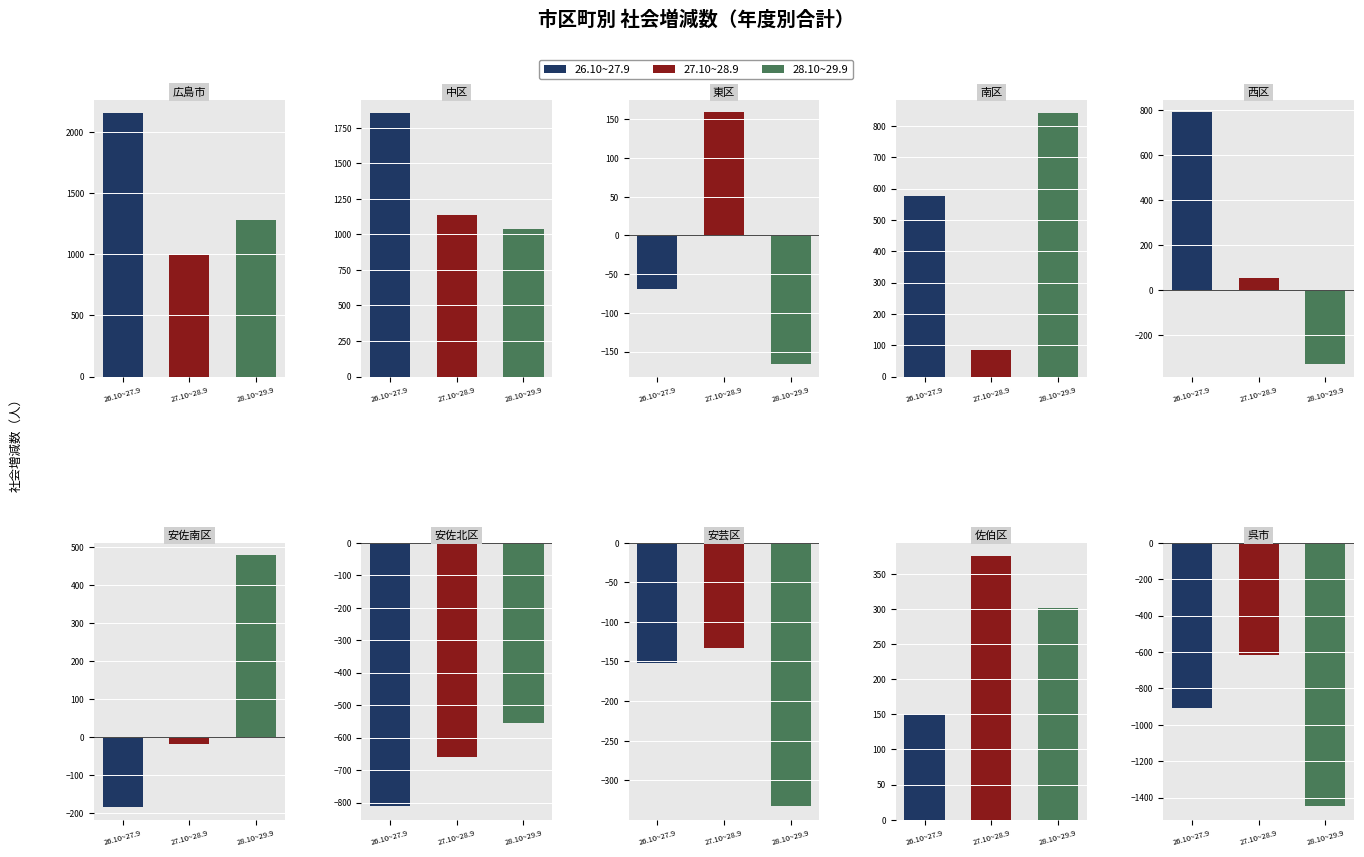

What are all the series names shown in the legend?

26.10~27.9, 27.10~28.9, 28.10~29.9